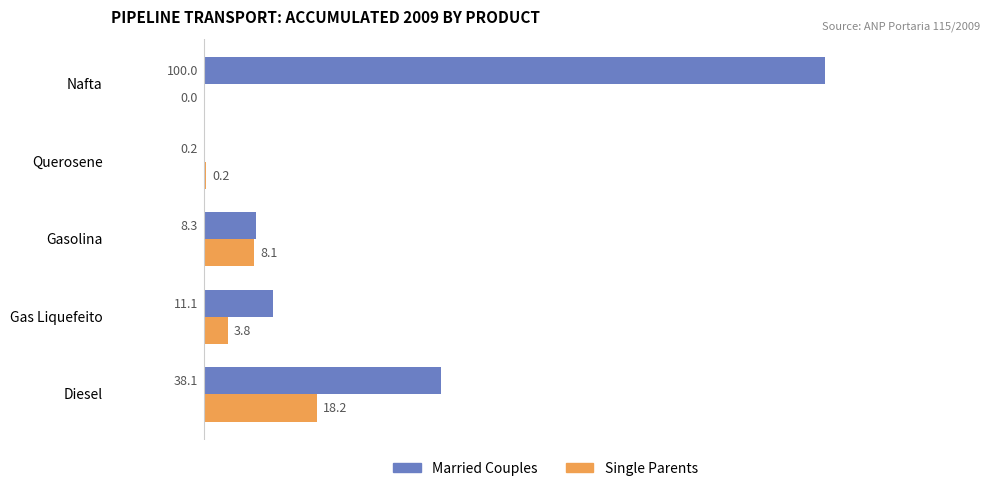

What are all the series names shown in the legend?

Married Couples, Single Parents